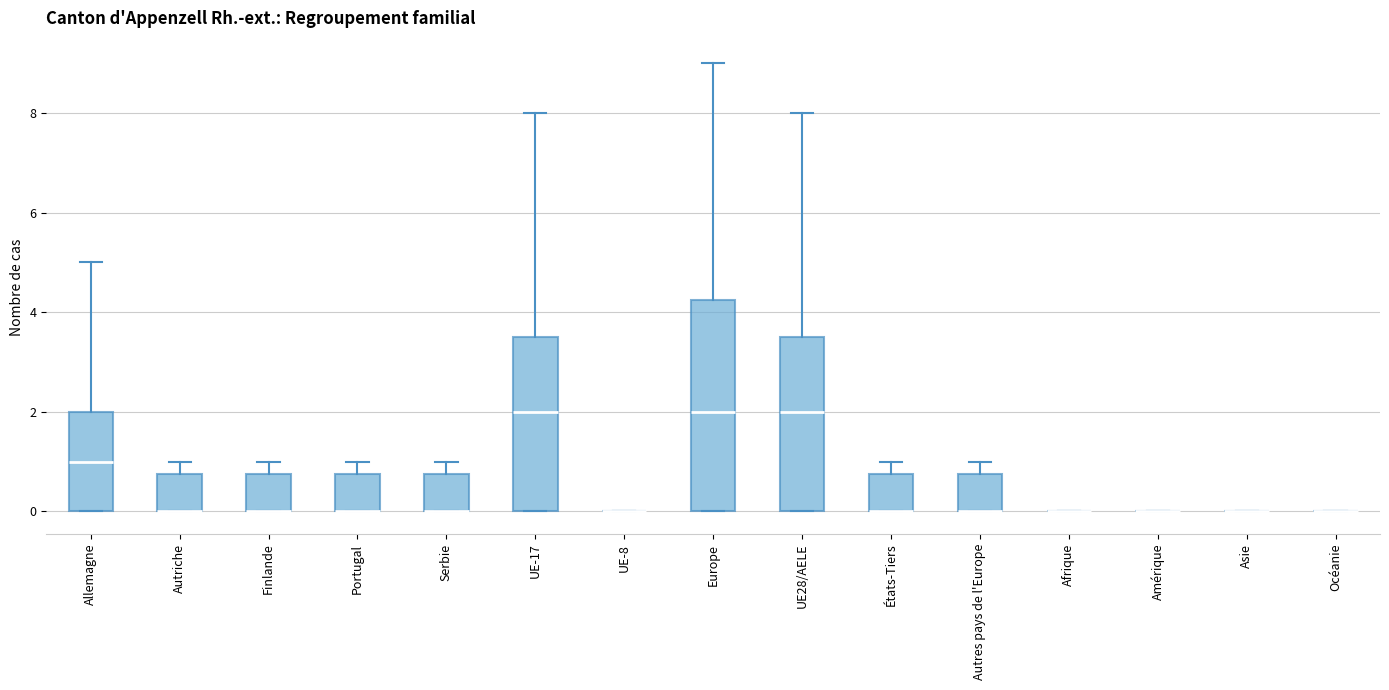

Reading left to right, read every box against the y-axis: the position of its median line, the range the box covers, and the ends of its whiskers. The values are not printed on the chart, so give them approximately, as read against the axis.

Allemagne: median 1.0, box 0.0 to 2.0, whiskers 0.0 to 5.0
Autriche: median 0.0 (drawn on the box's lower edge), box 0.0 to 0.8, whiskers 0.0 to 1.0
Finlande: median 0.0 (drawn on the box's lower edge), box 0.0 to 0.8, whiskers 0.0 to 1.0
Portugal: median 0.0 (drawn on the box's lower edge), box 0.0 to 0.8, whiskers 0.0 to 1.0
Serbie: median 0.0 (drawn on the box's lower edge), box 0.0 to 0.8, whiskers 0.0 to 1.0
UE-17: median 2.0, box 0.0 to 3.6, whiskers 0.0 to 8.0
UE-8: box collapsed to a line at 0.0, whiskers 0.0 to 0.0
Europe: median 2.0, box 0.0 to 4.2, whiskers 0.0 to 9.0
UE28/AELE: median 2.0, box 0.0 to 3.6, whiskers 0.0 to 8.0
États-Tiers: median 0.0 (drawn on the box's lower edge), box 0.0 to 0.8, whiskers 0.0 to 1.0
Autres pays de l'Europe: median 0.0 (drawn on the box's lower edge), box 0.0 to 0.8, whiskers 0.0 to 1.0
Afrique: box collapsed to a line at 0.0, whiskers 0.0 to 0.0
Amérique: box collapsed to a line at 0.0, whiskers 0.0 to 0.0
Asie: box collapsed to a line at 0.0, whiskers 0.0 to 0.0
Océanie: box collapsed to a line at 0.0, whiskers 0.0 to 0.0